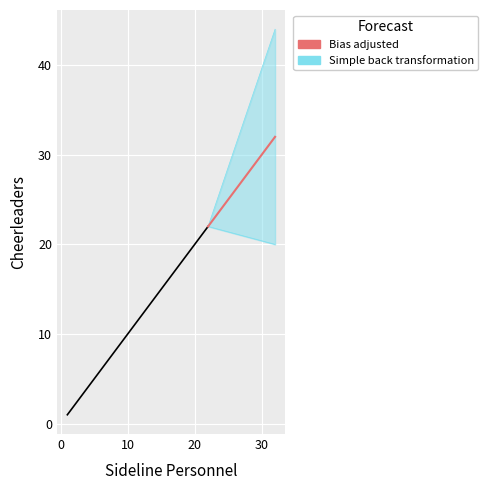

Is this an area chart (filled region under the line)?

No